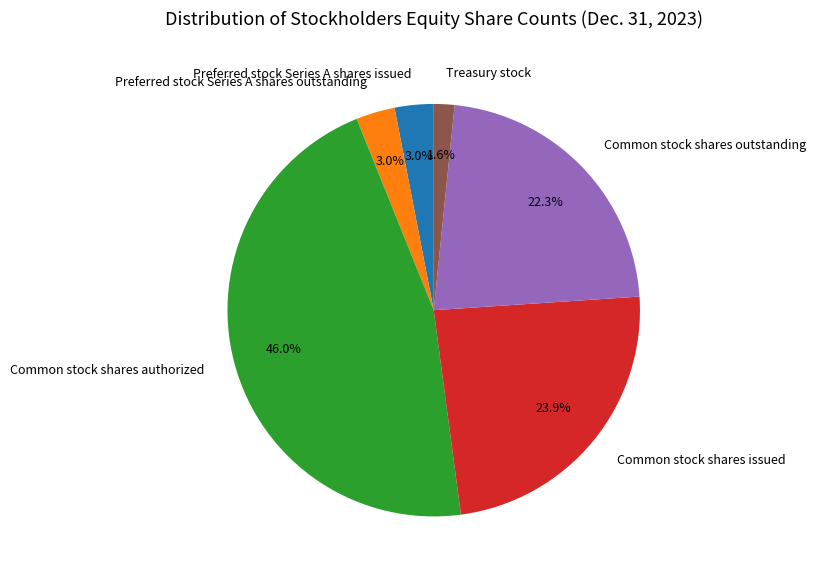

To the nearest percent, what portion does Preferred stock Series A shares issued represent?

3%